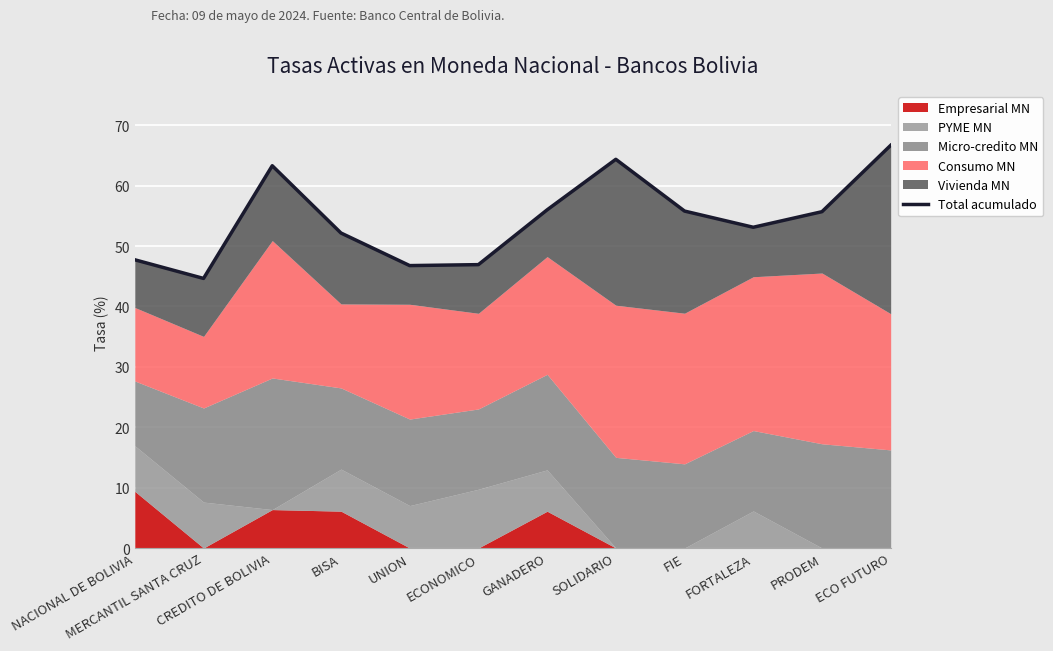

What is the label of the 4th point from the left?

BISA